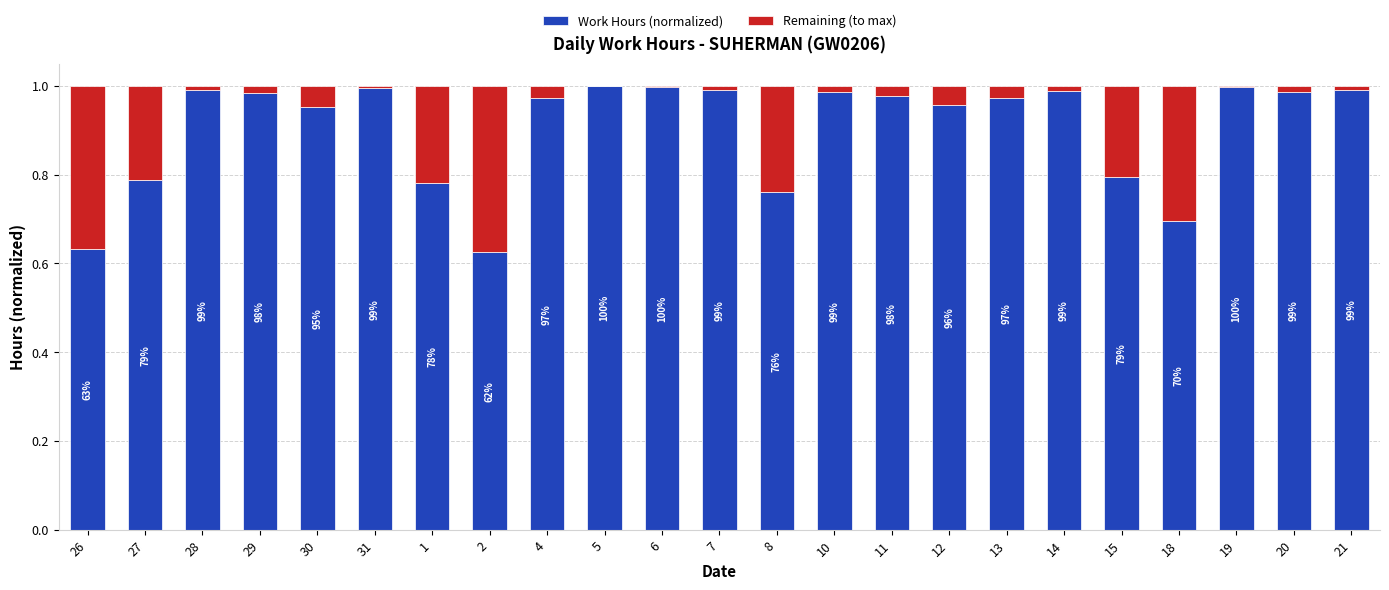

What is the label of the 16th bar from the right?

2